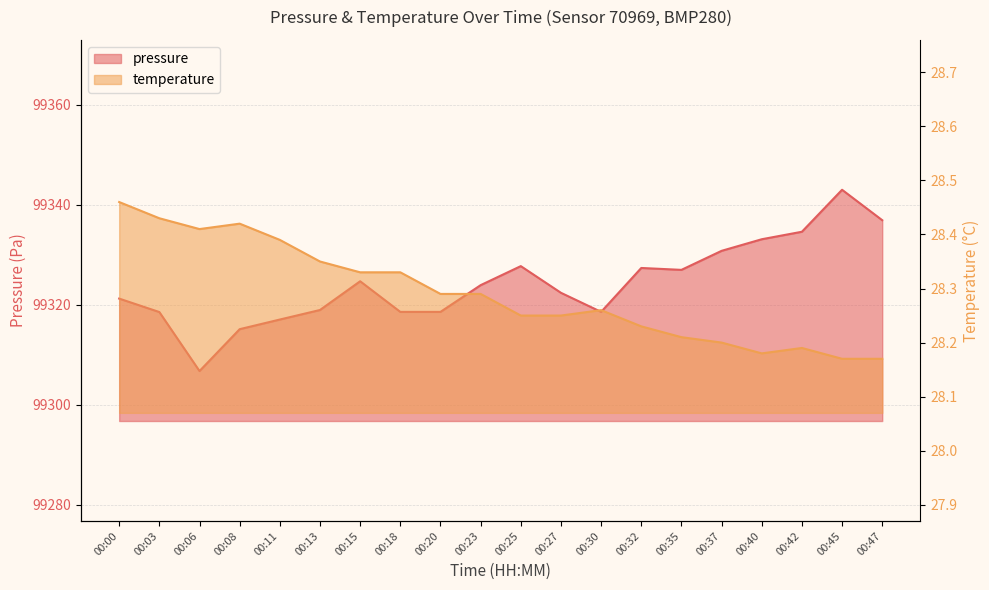

Where is the first local maximum for temperature?

00:08